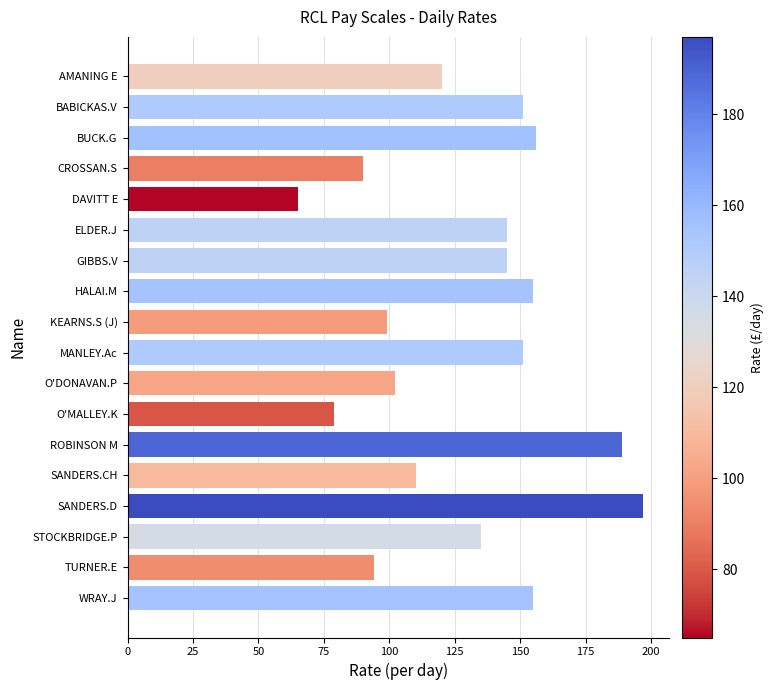

Reading top to bottom, what are all the values shown in this chart?

120	151	156	90	65	145	145	155	99	151	102	79	189	110	197	135	94	155